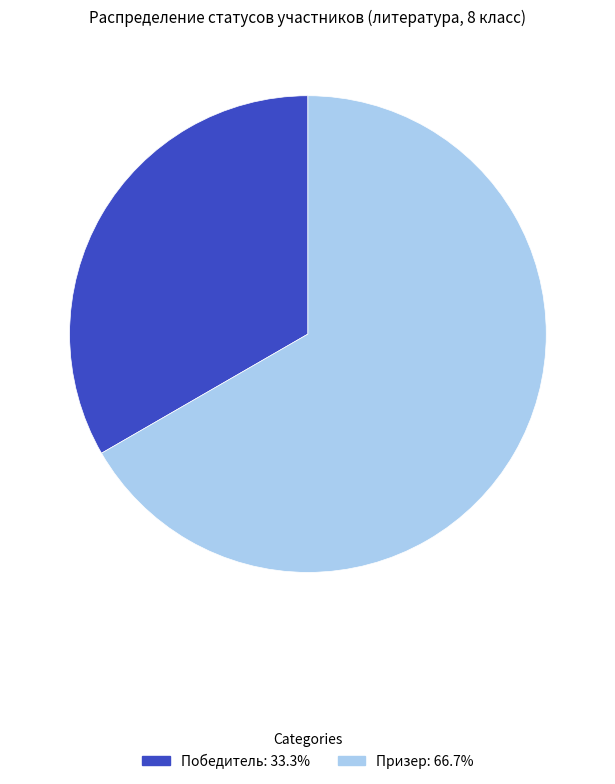

Is the sum of Победитель and Призер greater than half?

Yes